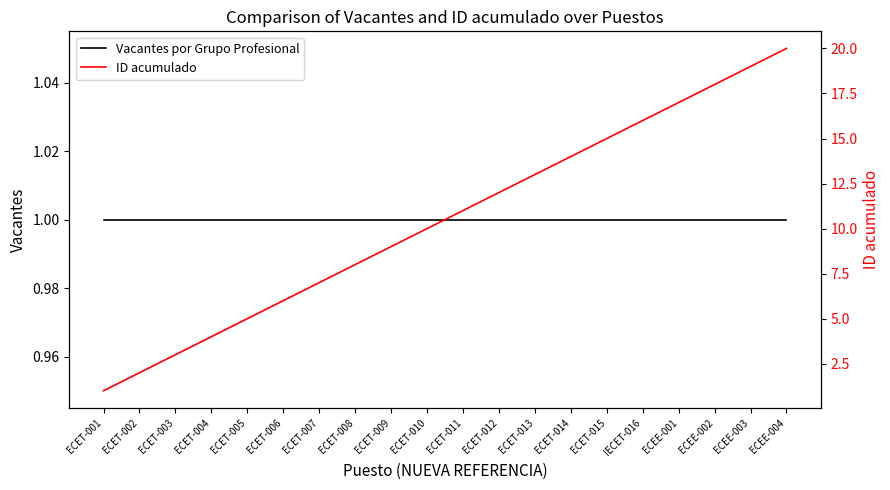

What is the label of the 1st point from the right?

ECEE-004